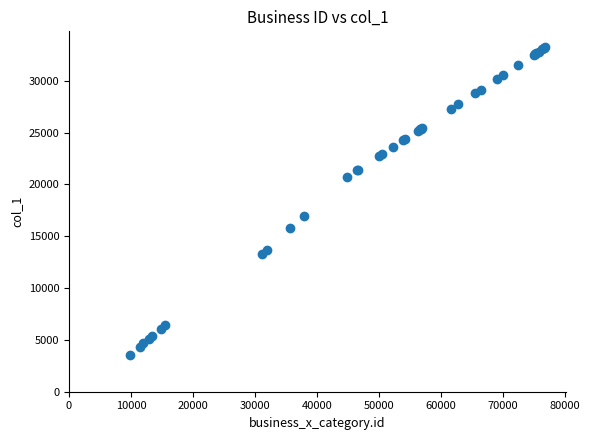

What Y value in the scatter plot is closest to 18401?

16979